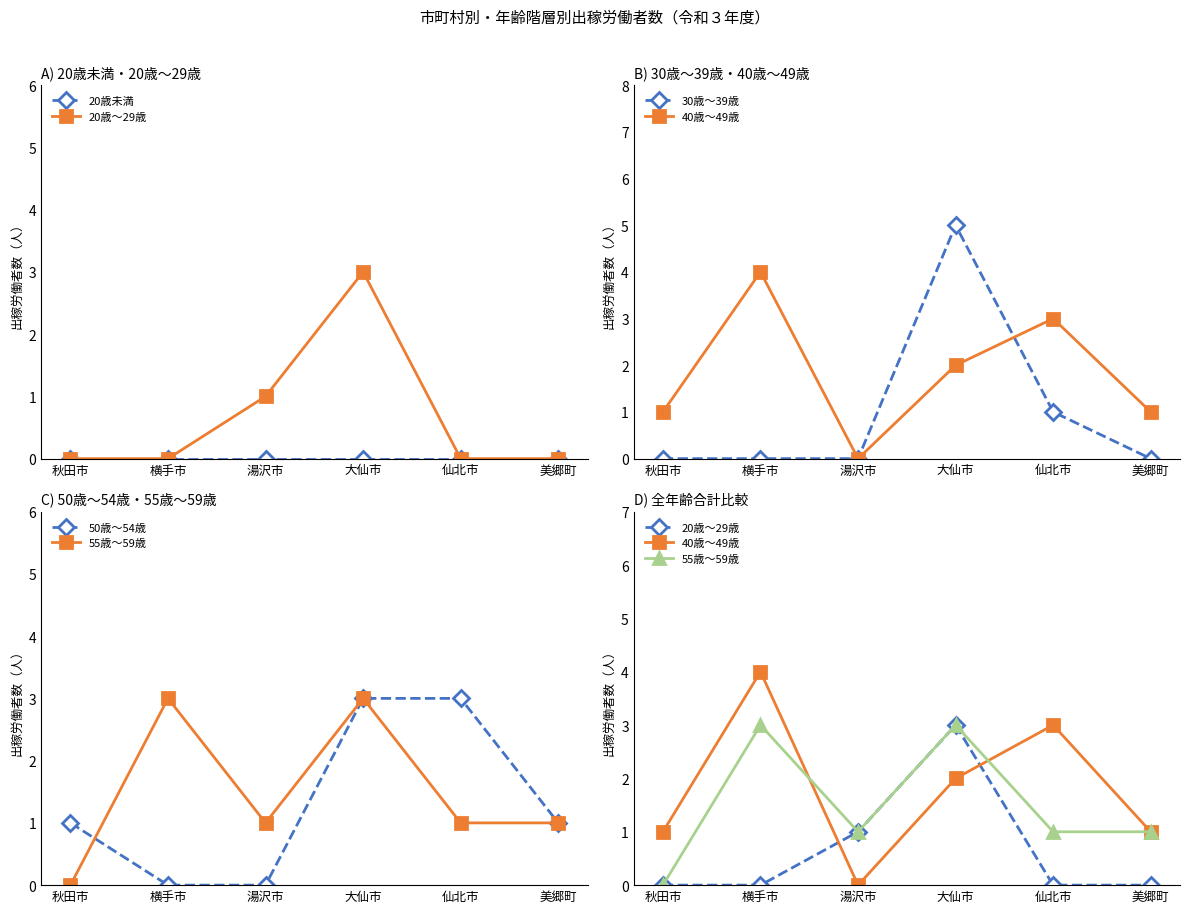

Reading left to right, list all the values displayed in this chart.

20歳未満: 秋田市=0	横手市=0	湯沢市=0	大仙市=0	仙北市=0	美郷町=0
20歳～29歳: 秋田市=0	横手市=0	湯沢市=1	大仙市=3	仙北市=0	美郷町=0
30歳～39歳: 秋田市=0	横手市=0	湯沢市=0	大仙市=5	仙北市=1	美郷町=0
40歳～49歳: 秋田市=1	横手市=4	湯沢市=0	大仙市=2	仙北市=3	美郷町=1
50歳～54歳: 秋田市=1	横手市=0	湯沢市=0	大仙市=3	仙北市=3	美郷町=1
55歳～59歳: 秋田市=0	横手市=3	湯沢市=1	大仙市=3	仙北市=1	美郷町=1